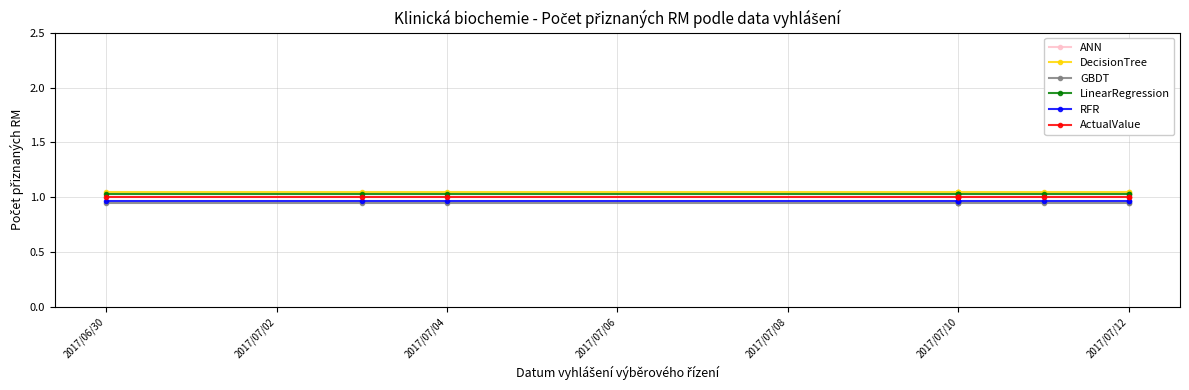

Is it true that RFR equals 1.0 at 2017/07/10?

True